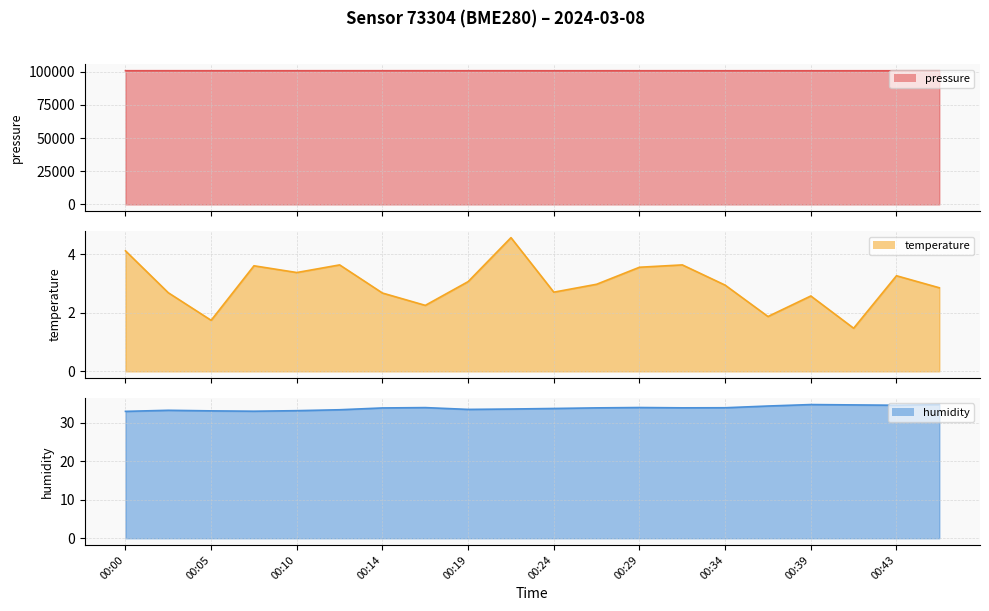

What is the spread (max minus min) of values at 00:10?

100745.7